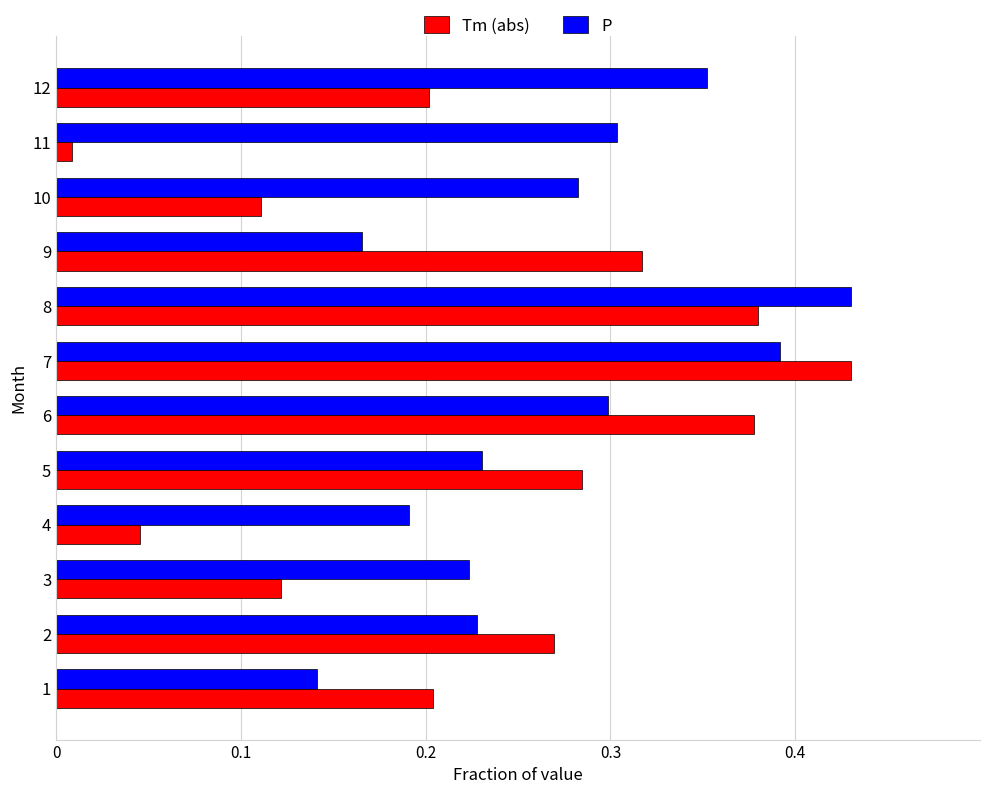

What is the total value across all series at 5?

0.5